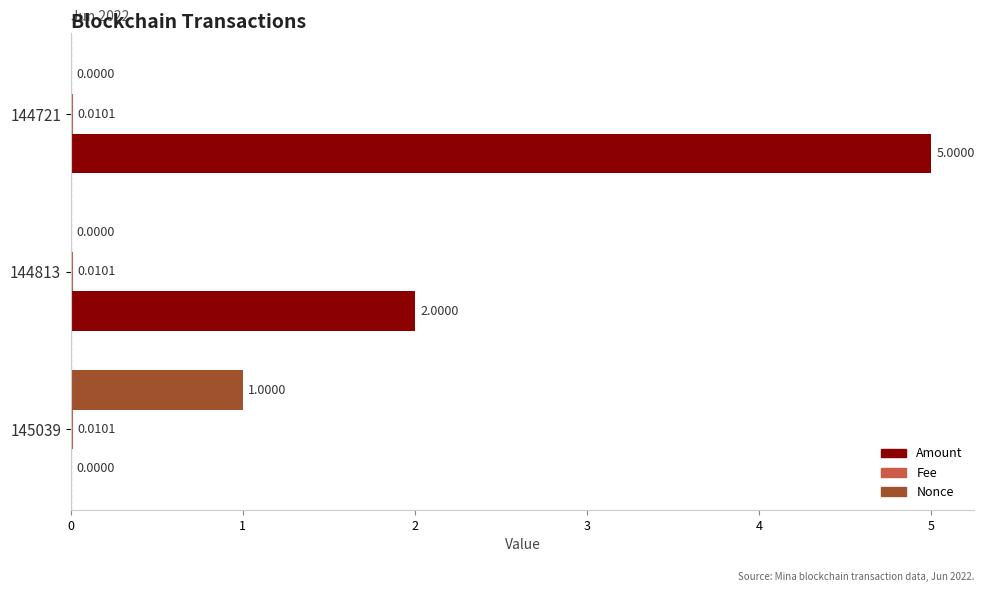

Between 145039 and 144721, which series saw the biggest shift?

Amount